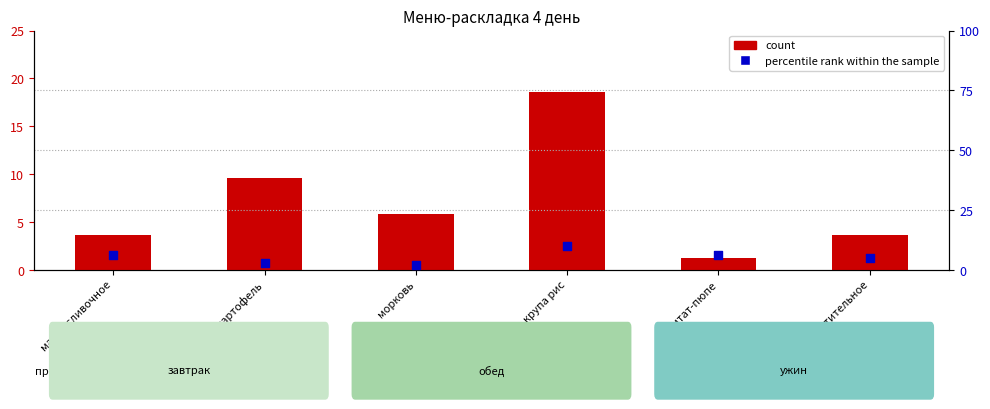

Which series contains the lowest Y value?

count